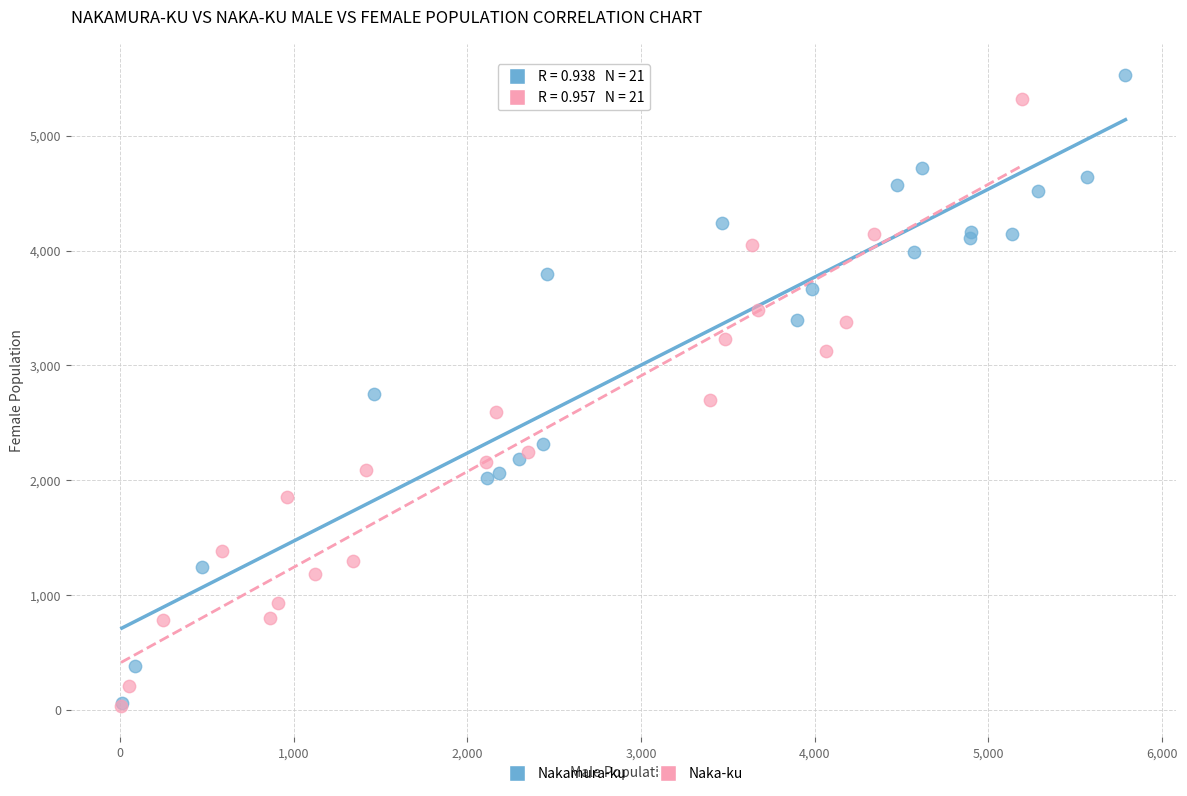

Which series has the widest spread of Y values?

Nakamura-ku